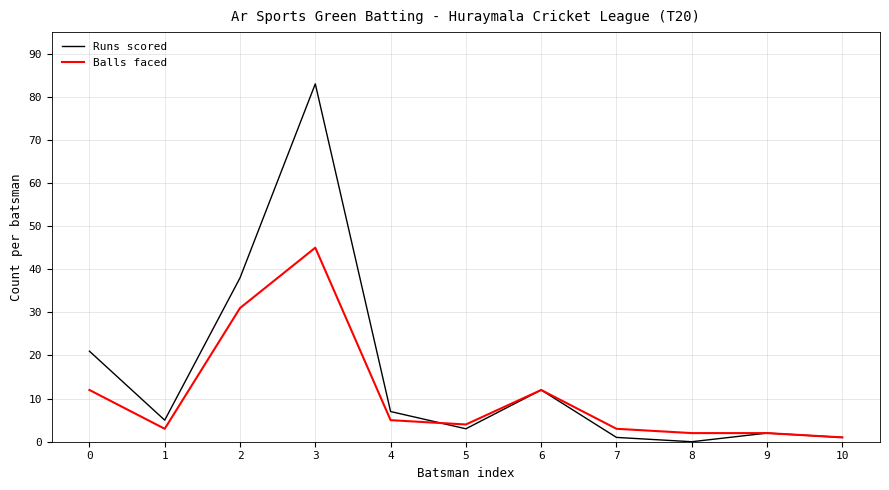

Reading right to left, transcribe all the data shown in this chart.

Runs scored: 10=1	9=2	8=0	7=1	6=12	5=3	4=7	3=83	2=38	1=5	0=21
Balls faced: 10=1	9=2	8=2	7=3	6=12	5=4	4=5	3=45	2=31	1=3	0=12